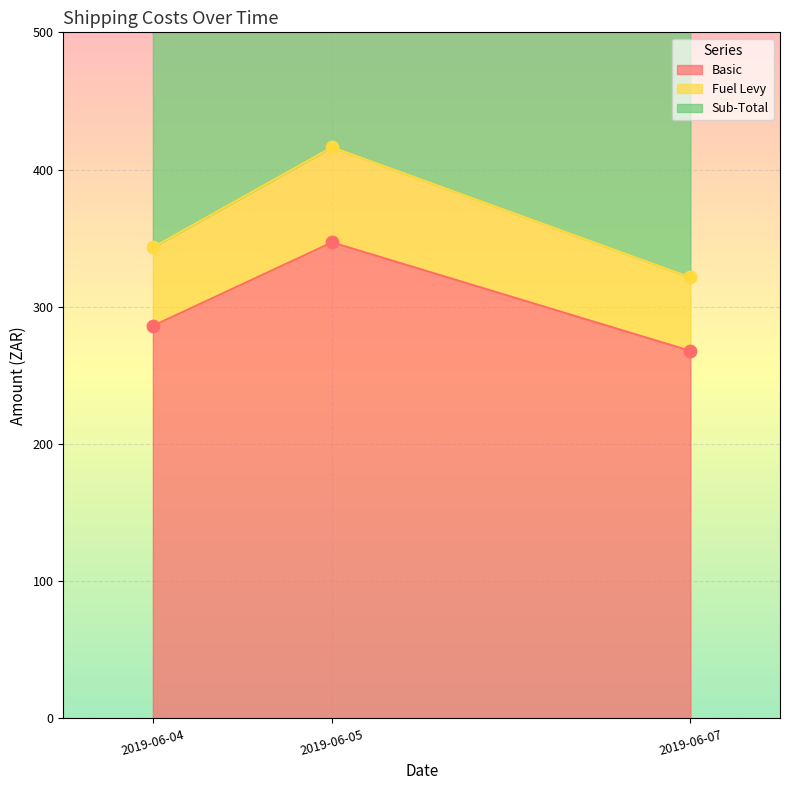

Which series reaches the minimum Y coordinate?

Basic